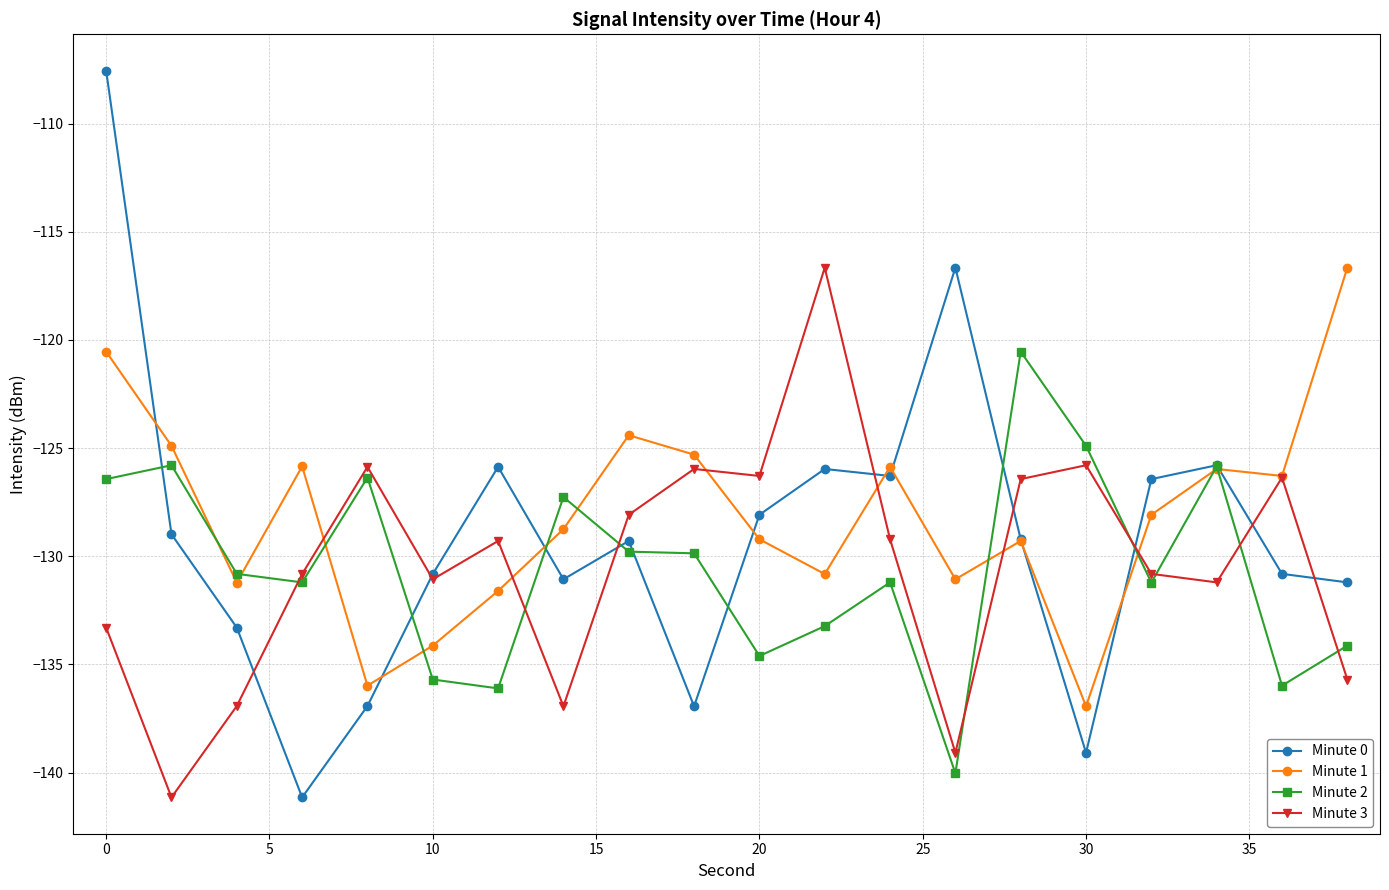

What is the difference between the maximum and minimum values in the Minute 0 series?

33.6